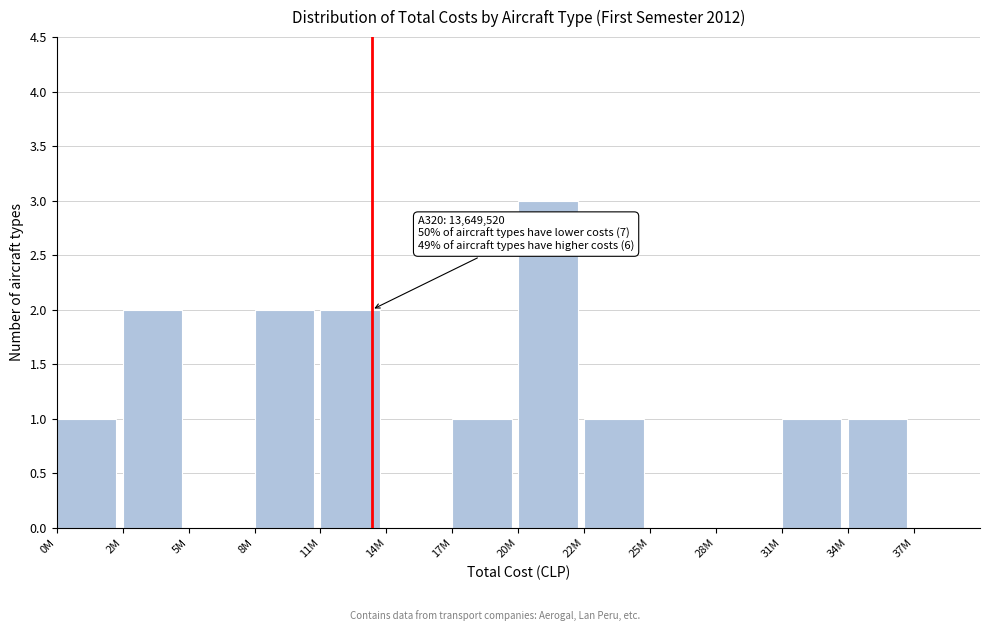

Reading left to right, extract all data points from this chart.

0M=1	2M=2	5M=0	8M=2	11M=2	14M=0	17M=1	20M=3	22M=1	25M=0	28M=0	31M=1	34M=1	37M=0